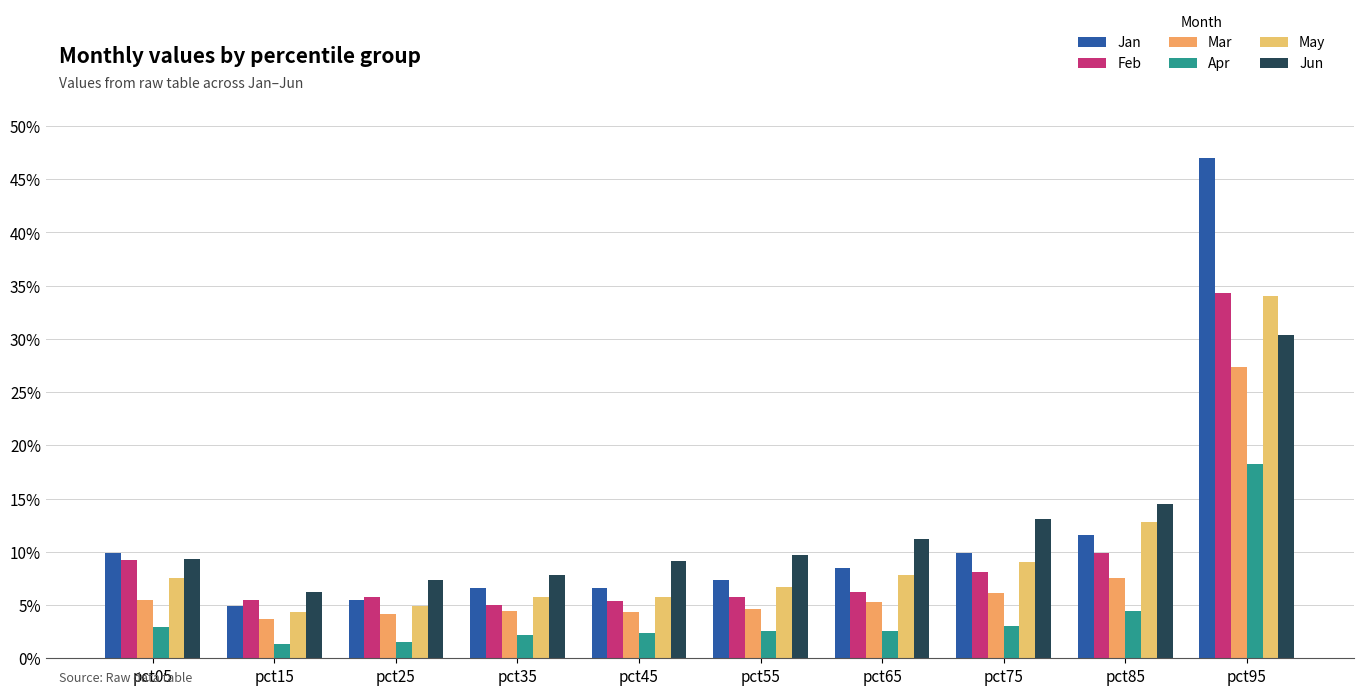

Which series has the largest range (max minus min)?

Jan